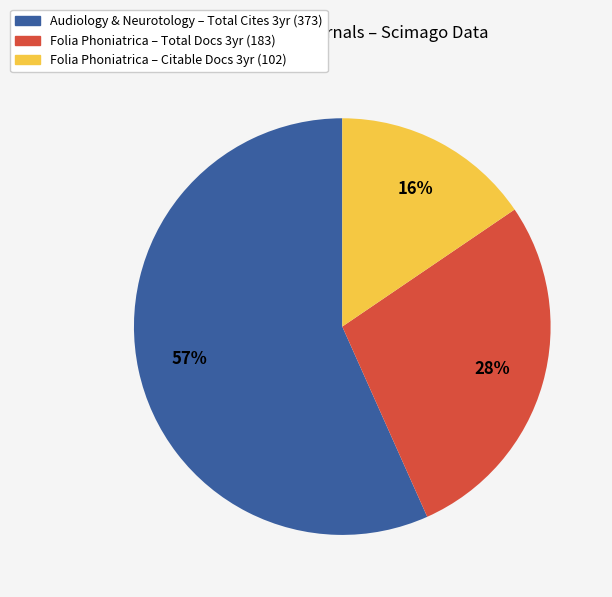

Count the number of slices in the pie.

3